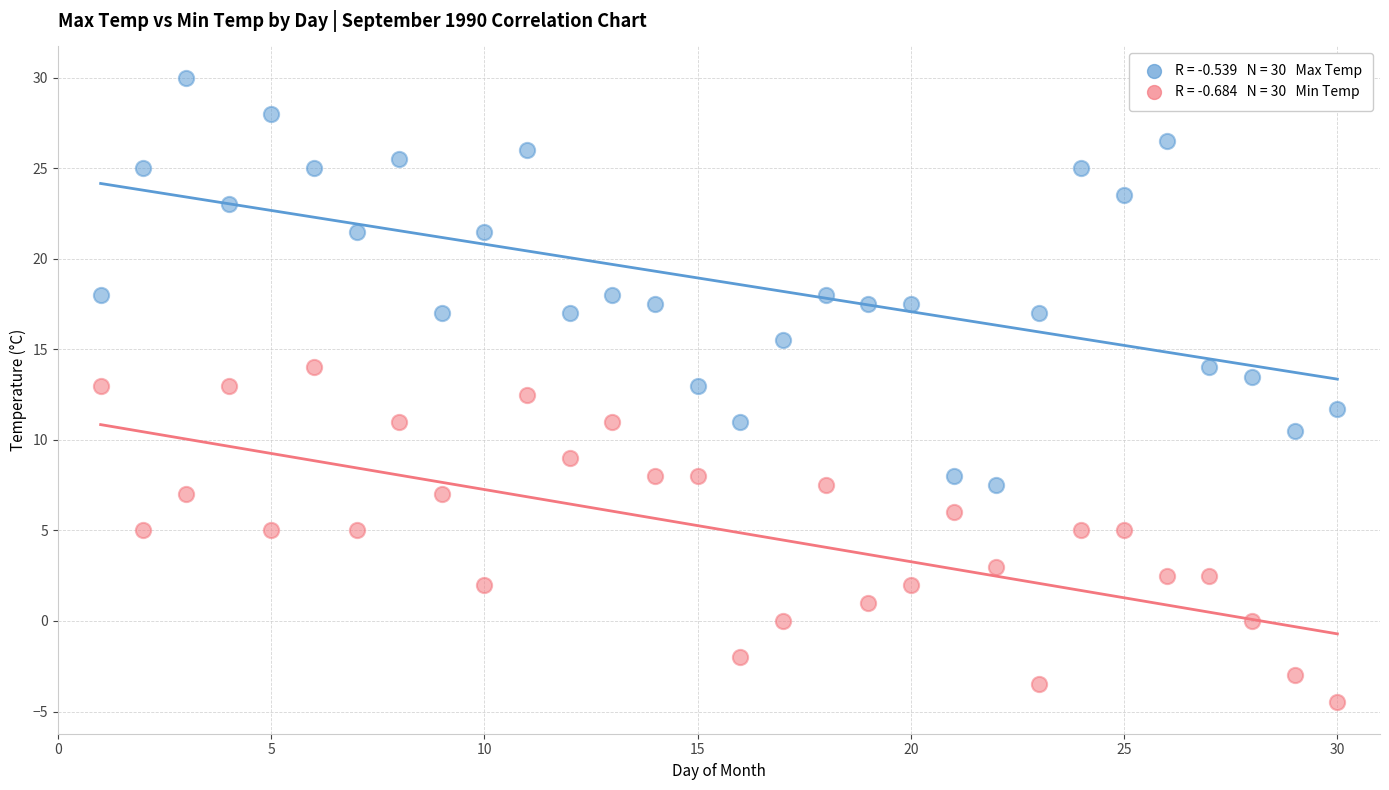

Across all data points, what is the range of X values (max minus min)?

29.0